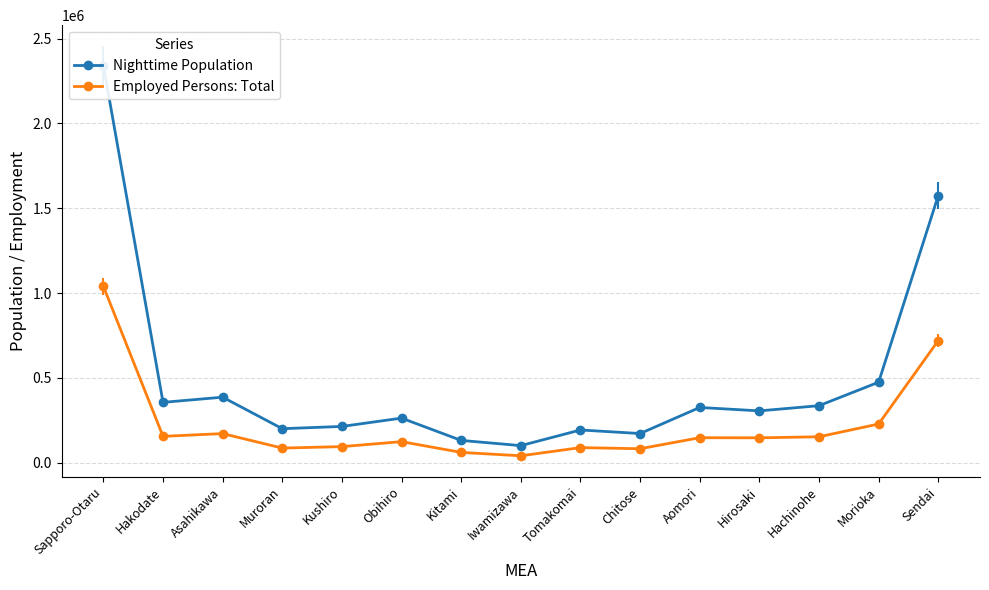

Rank the series at Hachinohe from lowest to highest value.

Employed Persons: Total, Nighttime Population